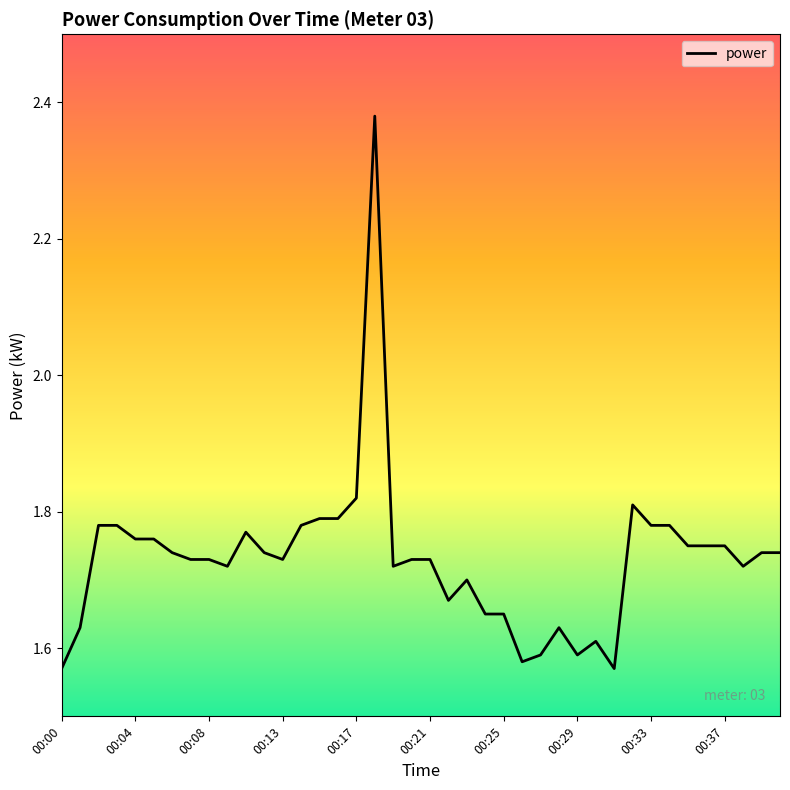

What is the difference between the maximum and minimum values?

0.8